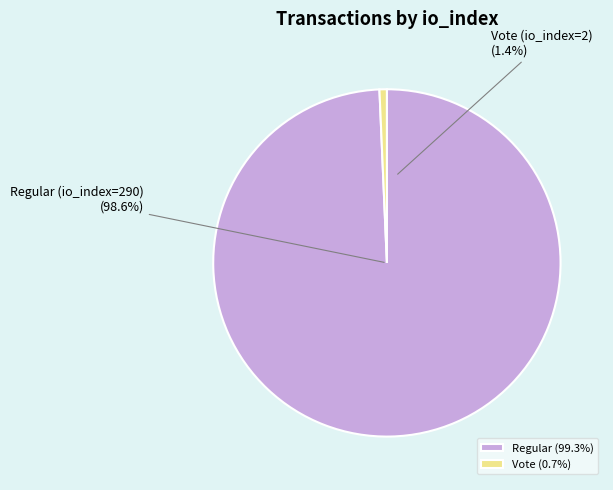

Rank the categories by value from highest to lowest.

Regular (290), Vote (2)